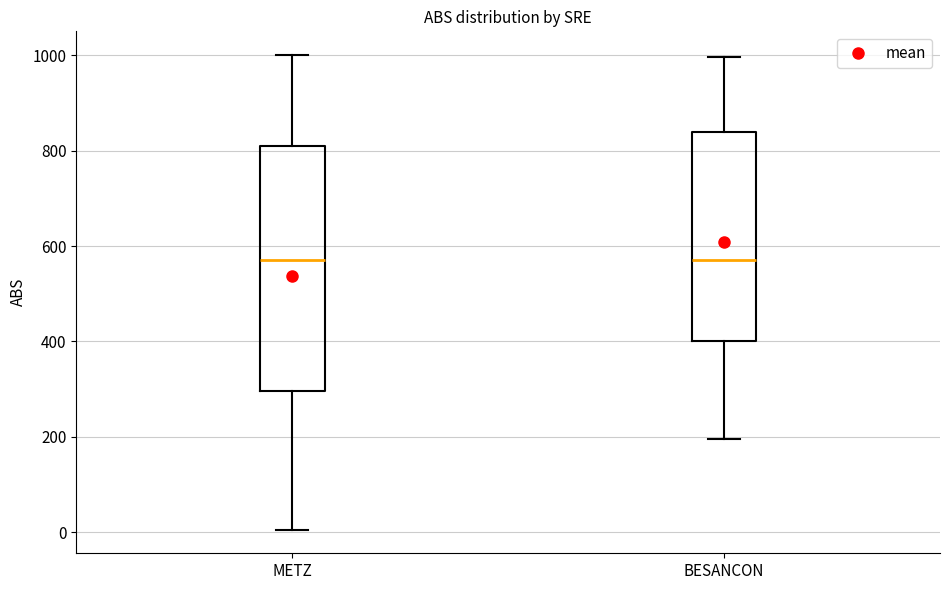

Which box is the tallest, from its lower edge to its upper edge?

METZ